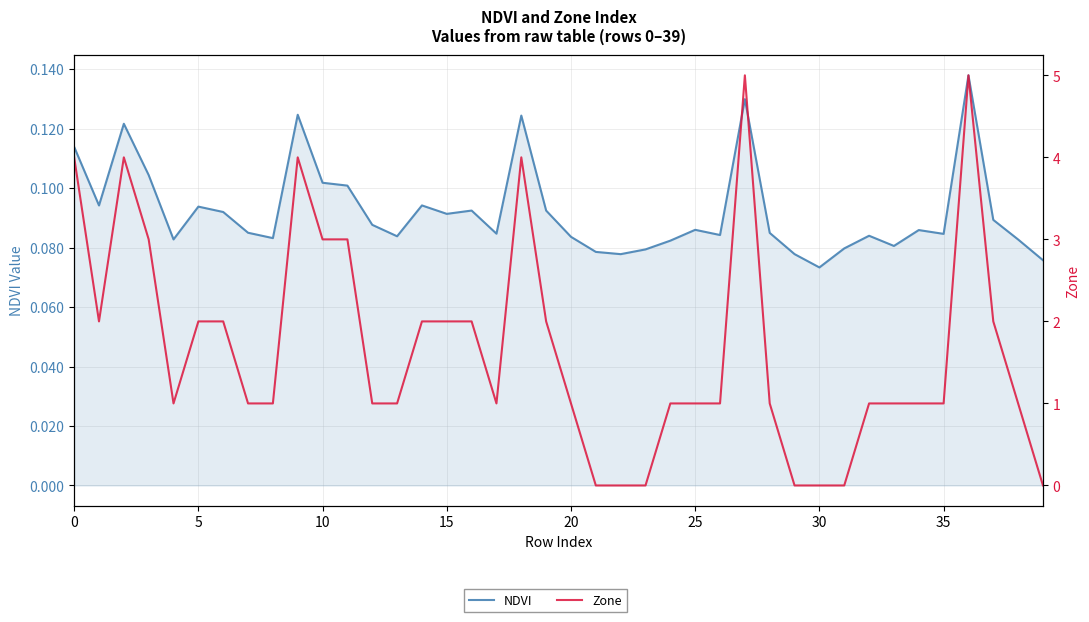

Count the number of categories in the chart.

40